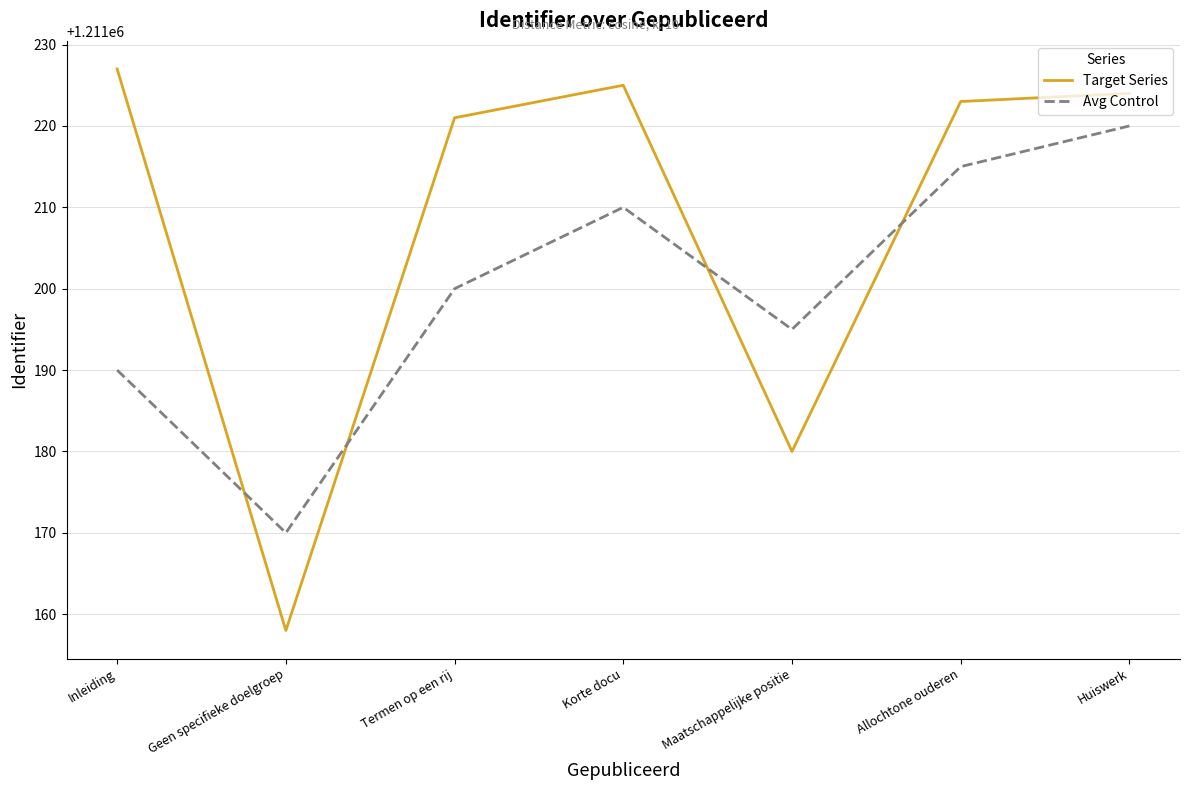

In Avg Control, how many points are lower than both neighbors (excluding endpoints)?

2